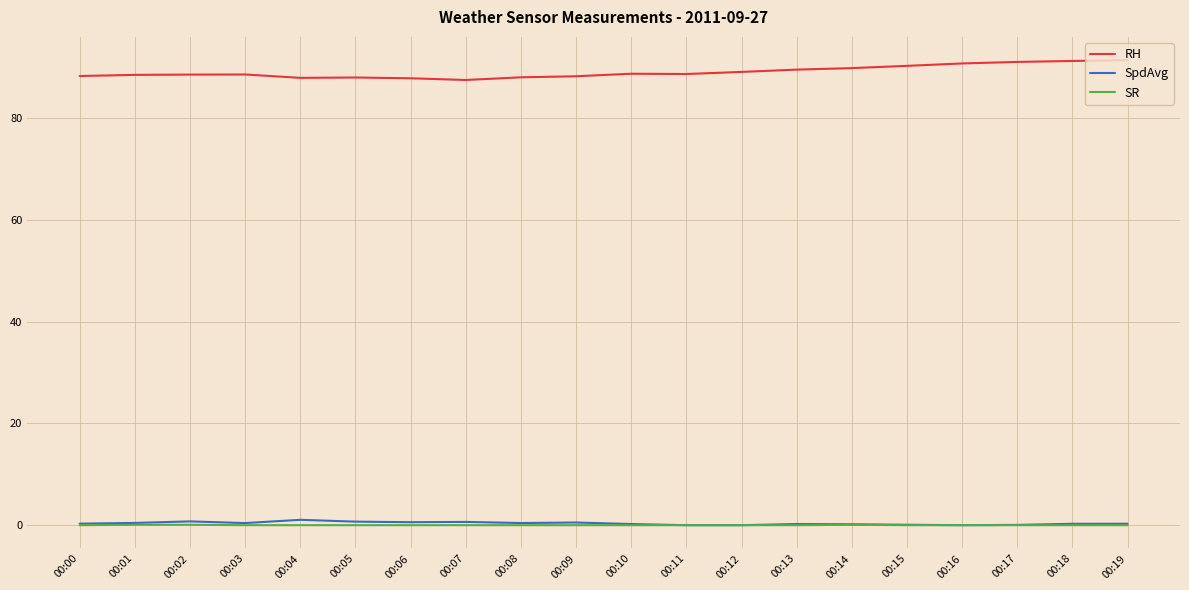

True or false: RH and SR cross at least once.

False